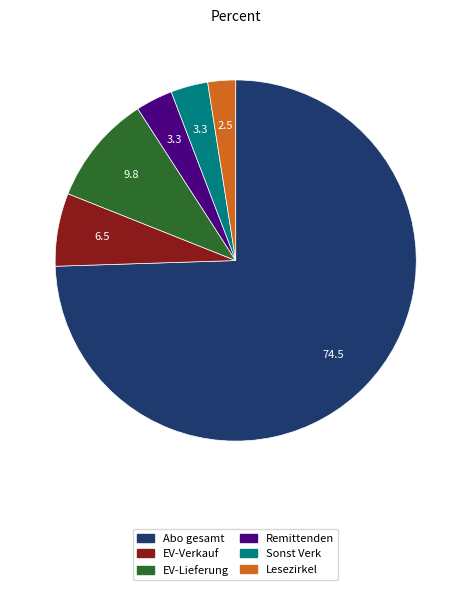

How many slices are in this pie chart?

6